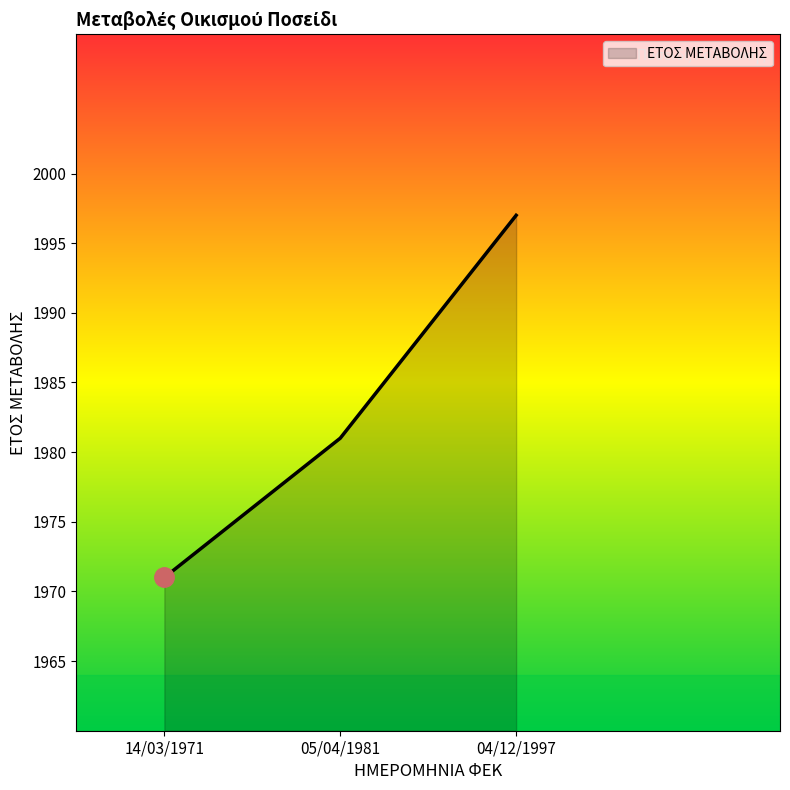

Rank the categories by value from lowest to highest.

14/03/1971, 05/04/1981, 04/12/1997